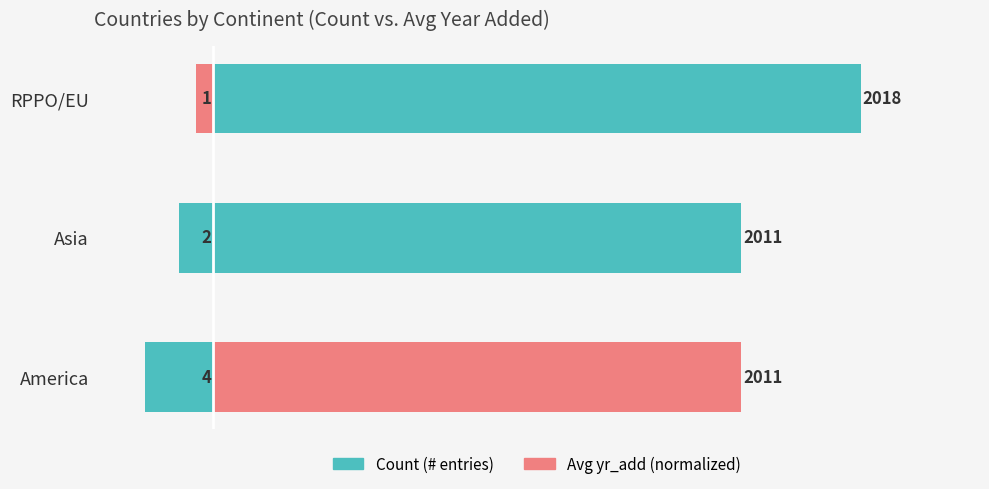

At Asia, list the series in order from smallest to largest.

Count (left), Avg yr_add (right)